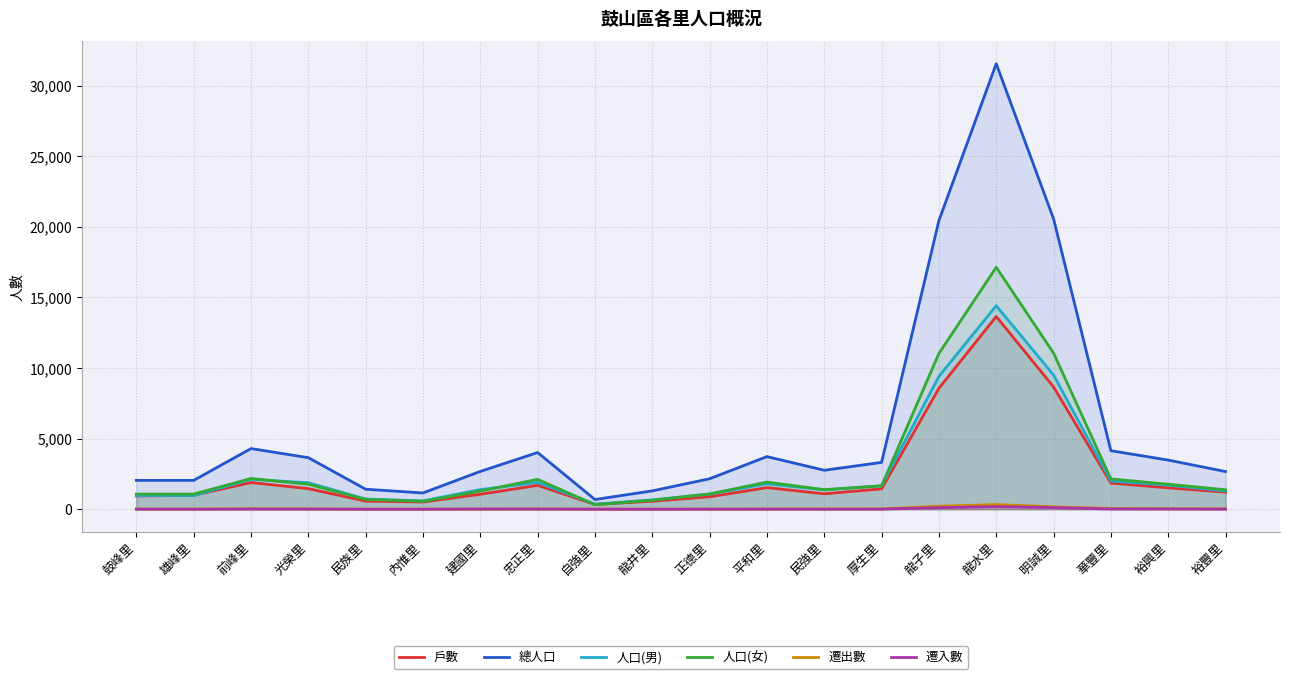

How many data points does each series have?

20